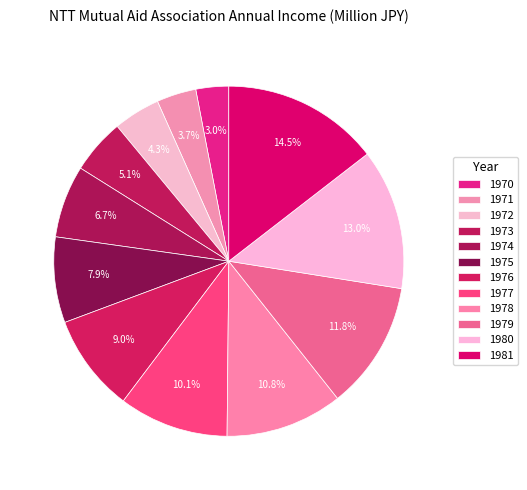

Count the number of slices in the pie.

12